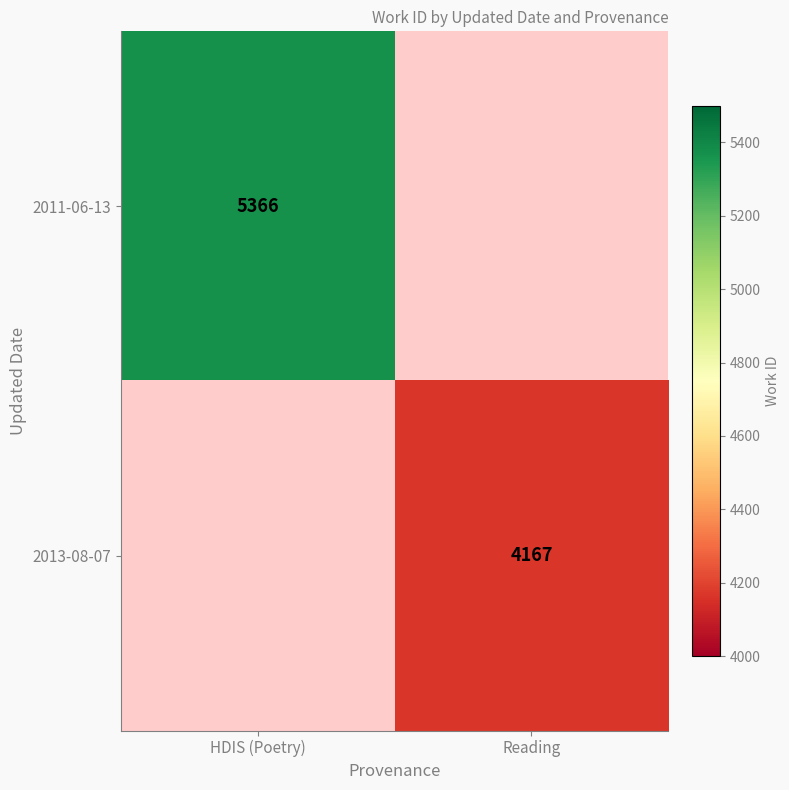

Is the value of 2011-06-13 at HDIS (Poetry) greater than the value of 2013-08-07 at Reading?

Yes